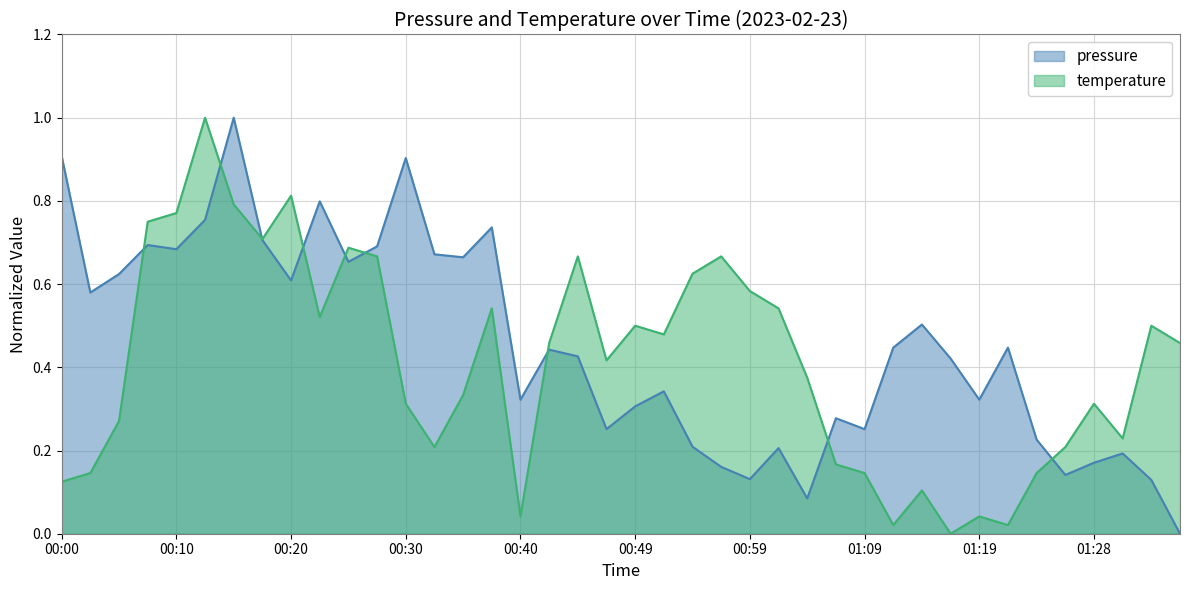

At which category does temperature reach its first local valley?

00:17